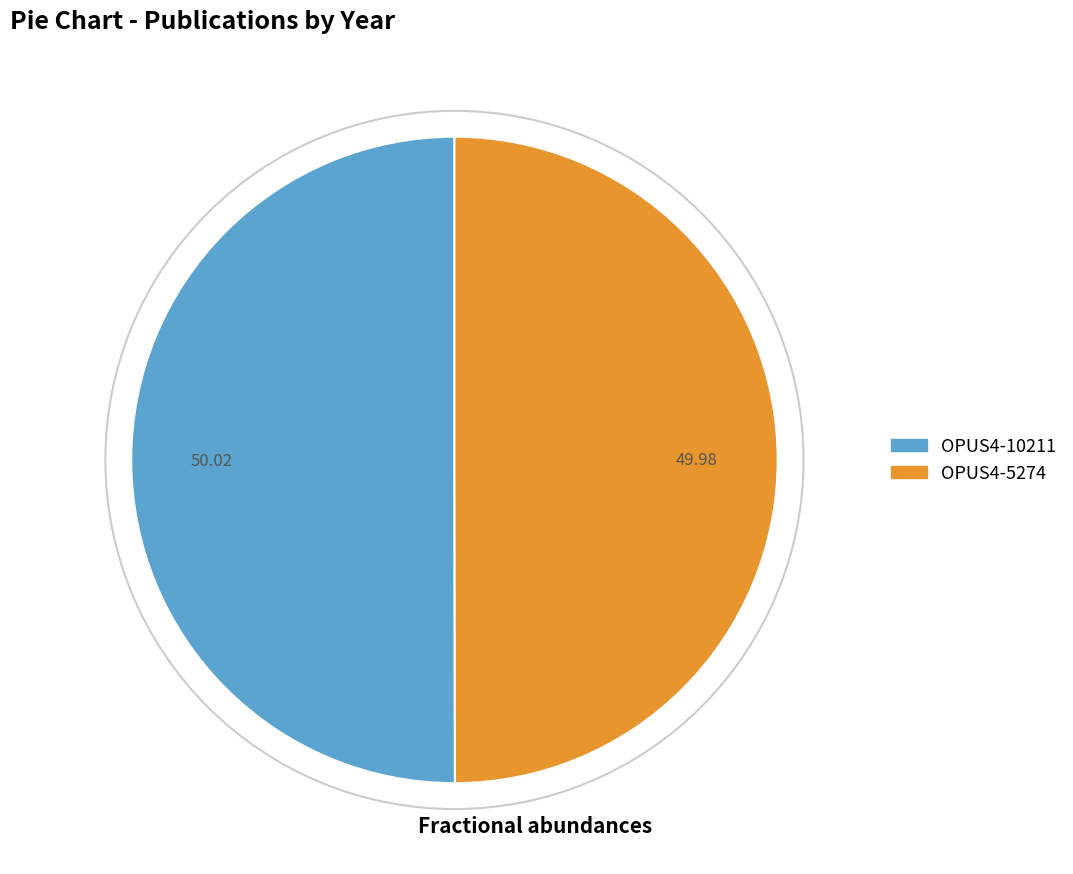

What is the ratio of the value at OPUS4-5274 to the value at OPUS4-10211?

1.0